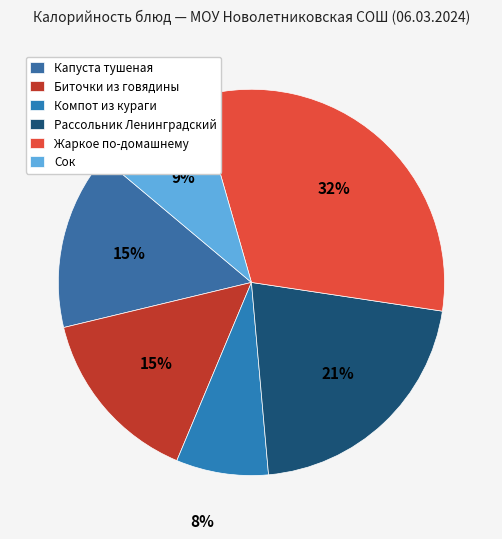

What percentage do Рассольник Ленинградский and Сок together represent?

30.7%